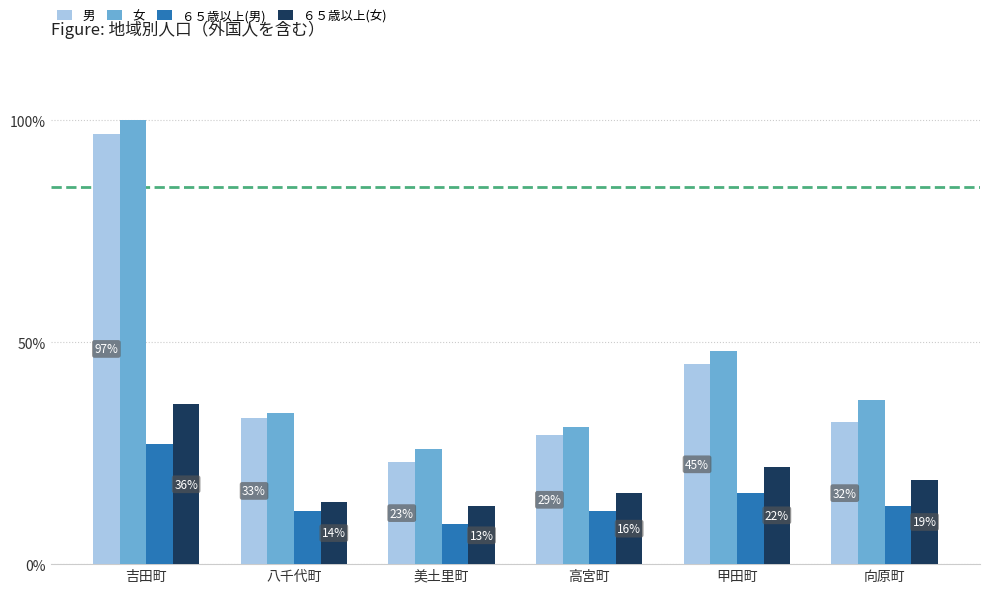

What is the difference between the ６５歳以上(女) values at 八千代町 and 向原町?

5